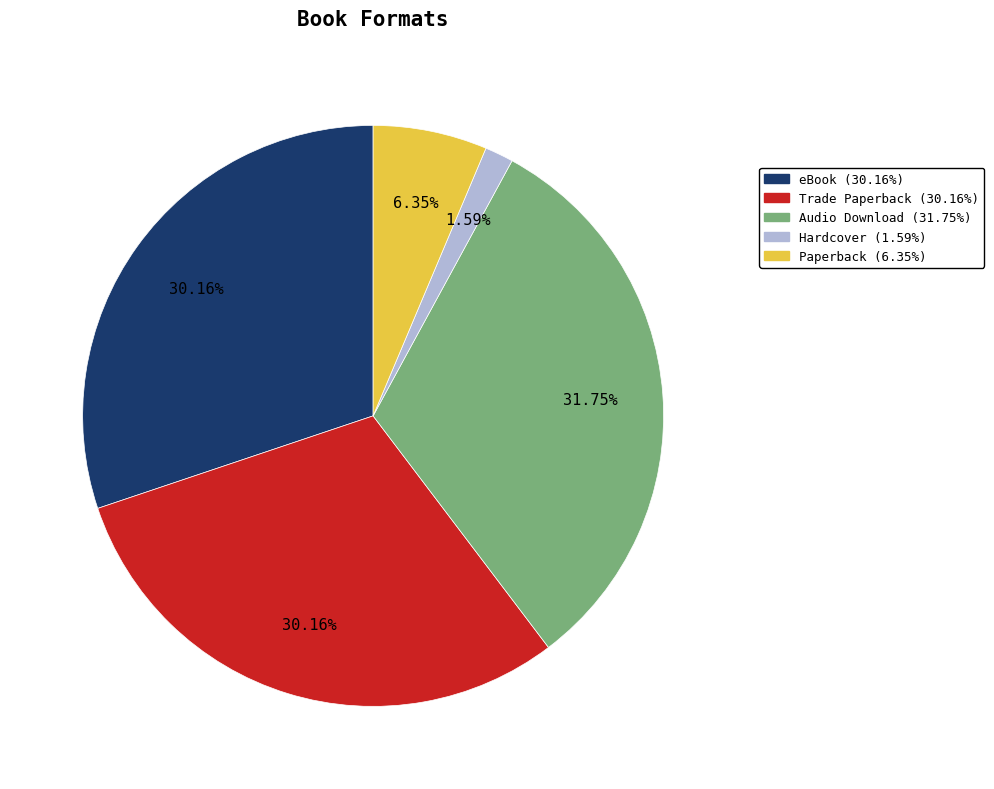

Which slice is the largest?

Audio Download